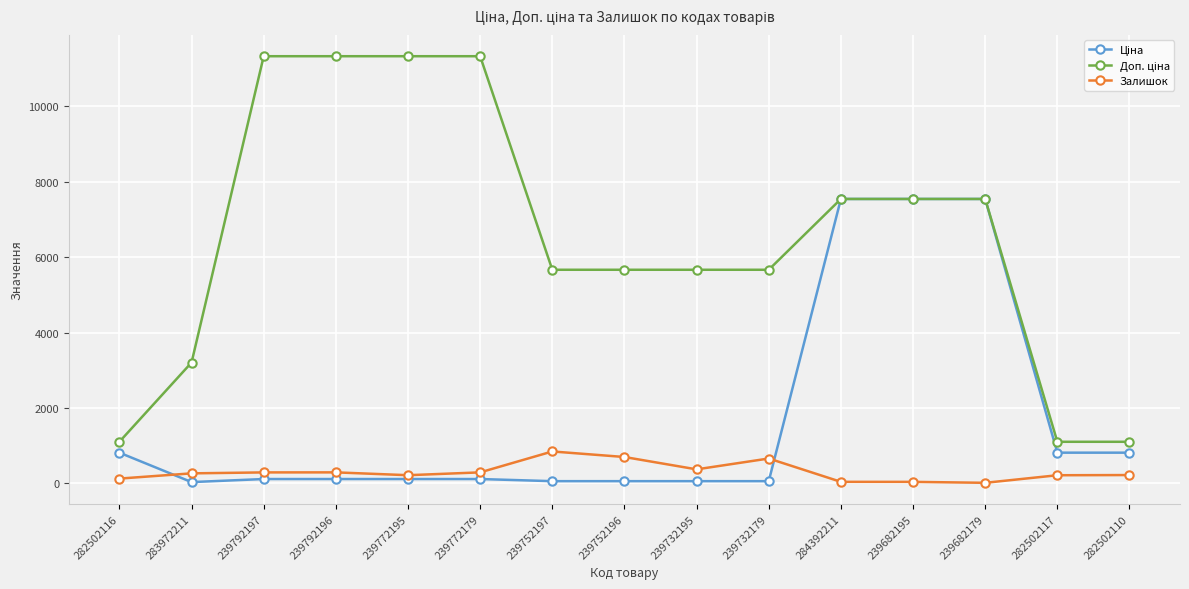

What is the maximum value for Залишок?

845.0